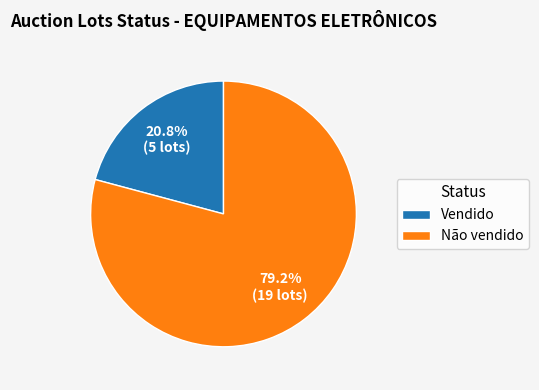

To the nearest percent, what percentage of the pie is Não vendido?

79%